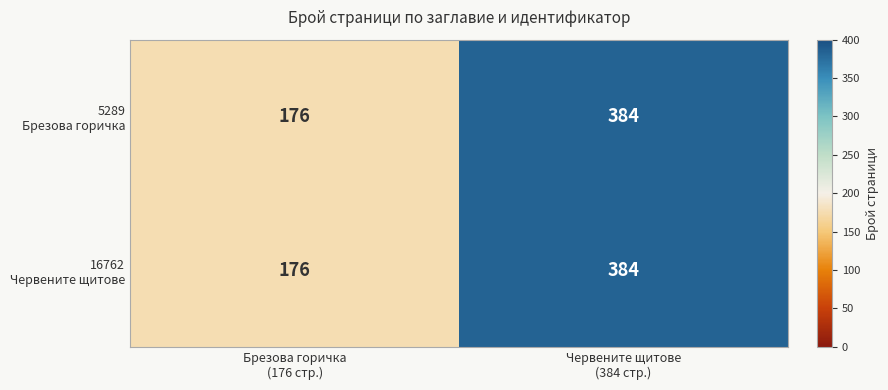

What is the maximum value shown in the chart?

384